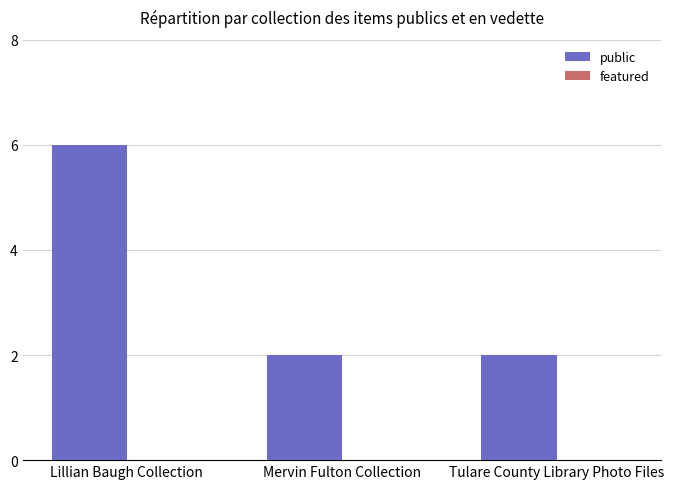

What is the approximate value at Lillian Baugh Collection?

6